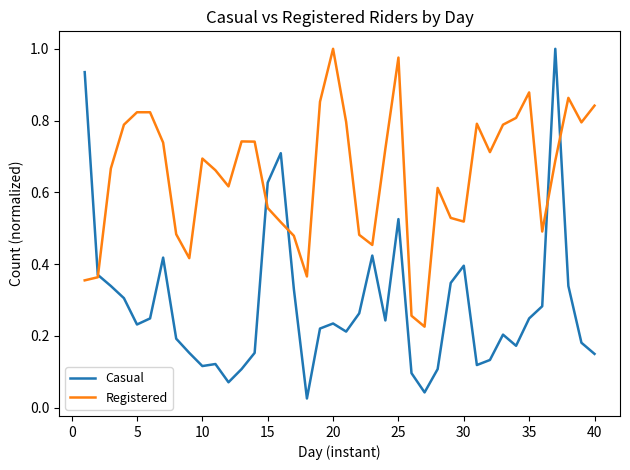

How many times do Casual and Registered cross each other?

5